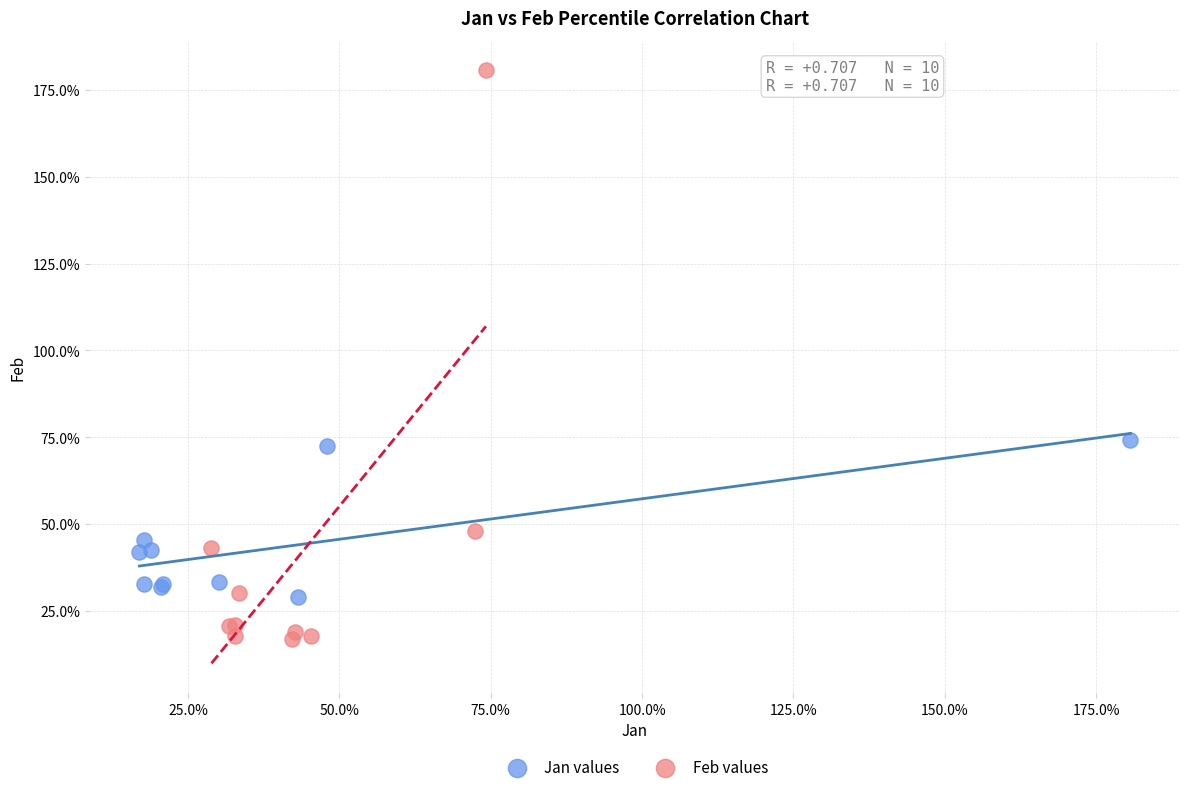

Which series has the widest spread of Y values?

Feb values